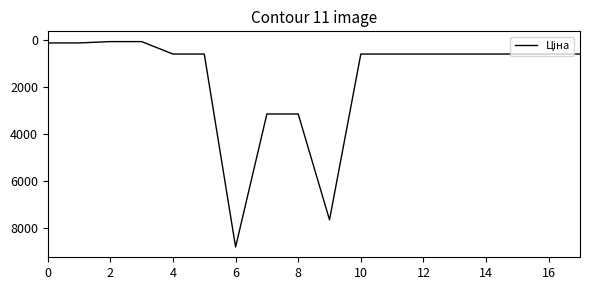

Count the number of values greater than 585.

14